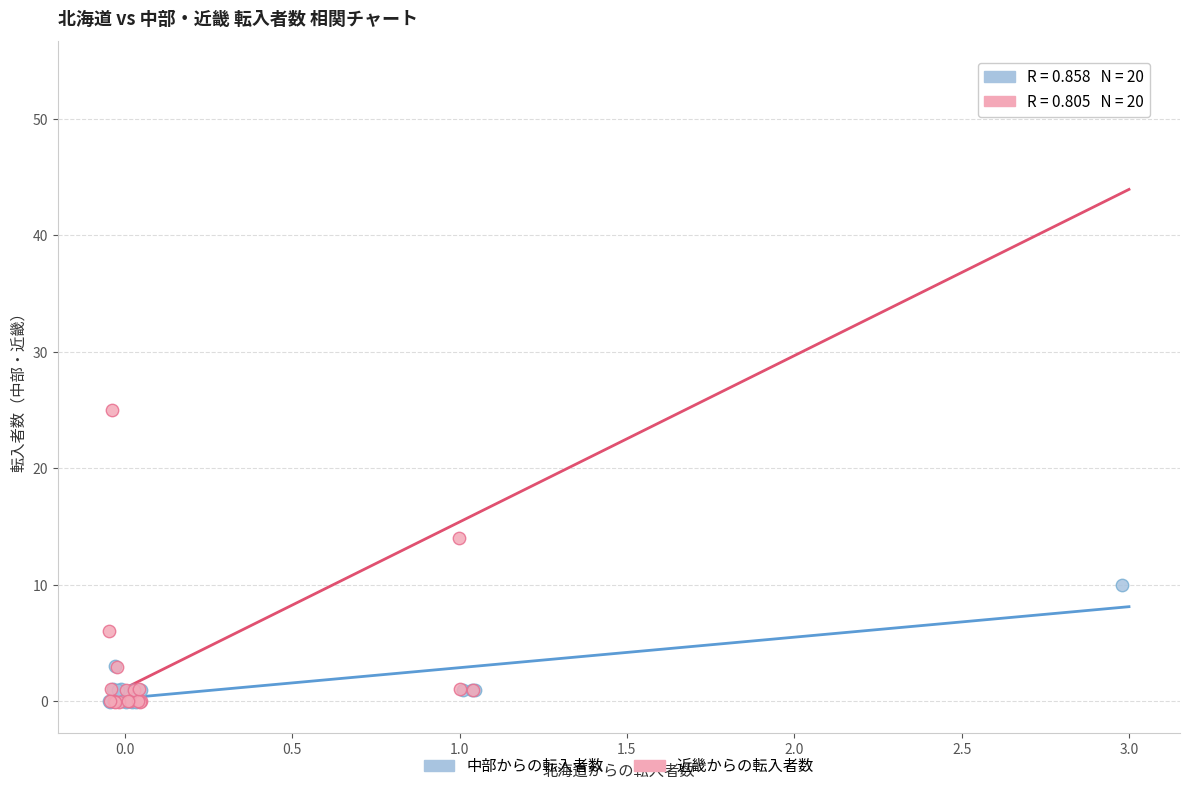

Which series contains the highest Y value?

近畿からの転入者数